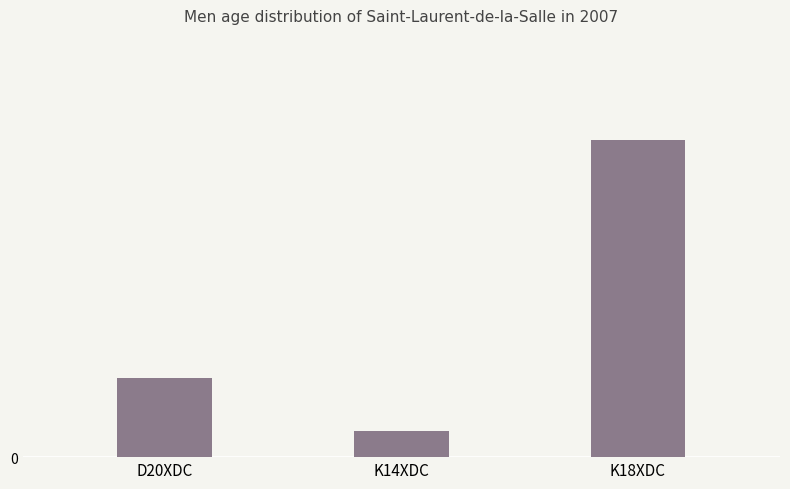

Approximately how many times larger is the value at K18XDC compared to K14XDC?

12.0